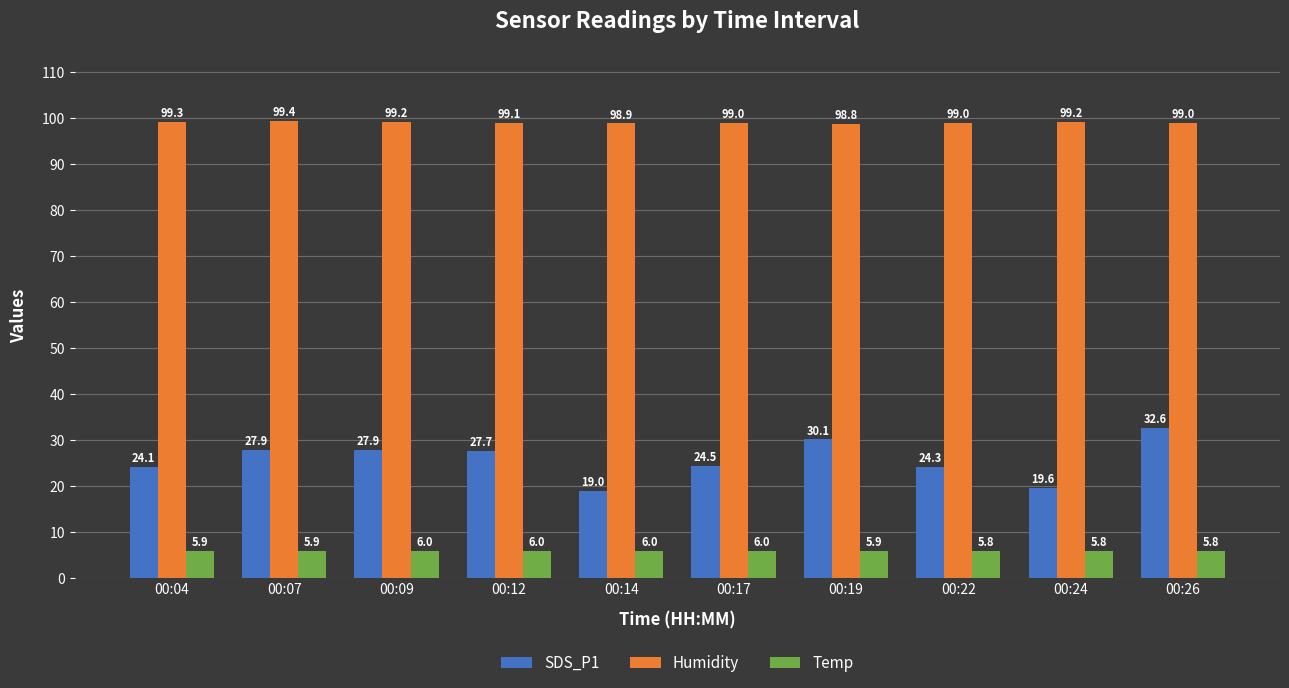

How many groups of bars are there?

10